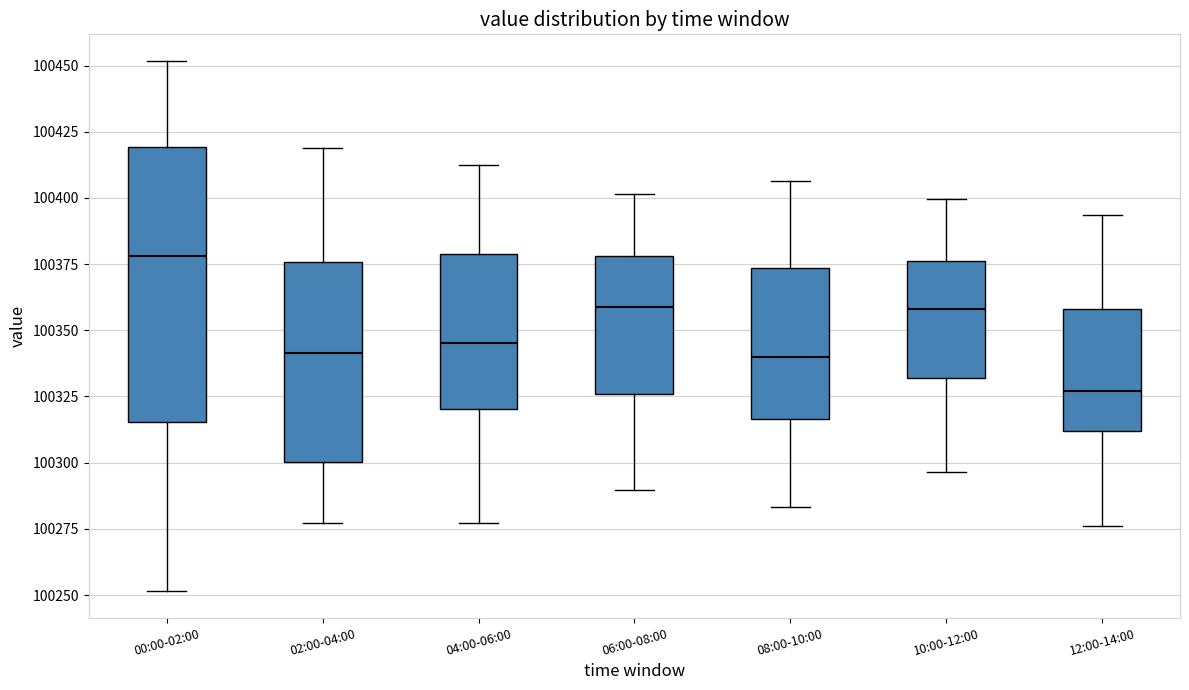

Reading left to right, read every box against the y-axis: the position of its median line, the range the box covers, and the ends of its whiskers. The values are not printed on the chart, so give them approximately, as read against the axis.

00:00-02:00: median 100380, box 100315 to 100420, whiskers 100250 to 100450
02:00-04:00: median 100340, box 100300 to 100375, whiskers 100275 to 100420
04:00-06:00: median 100345, box 100320 to 100380, whiskers 100275 to 100410
06:00-08:00: median 100360, box 100325 to 100380, whiskers 100290 to 100400
08:00-10:00: median 100340, box 100315 to 100375, whiskers 100285 to 100405
10:00-12:00: median 100360, box 100330 to 100375, whiskers 100295 to 100400
12:00-14:00: median 100325, box 100310 to 100360, whiskers 100275 to 100395